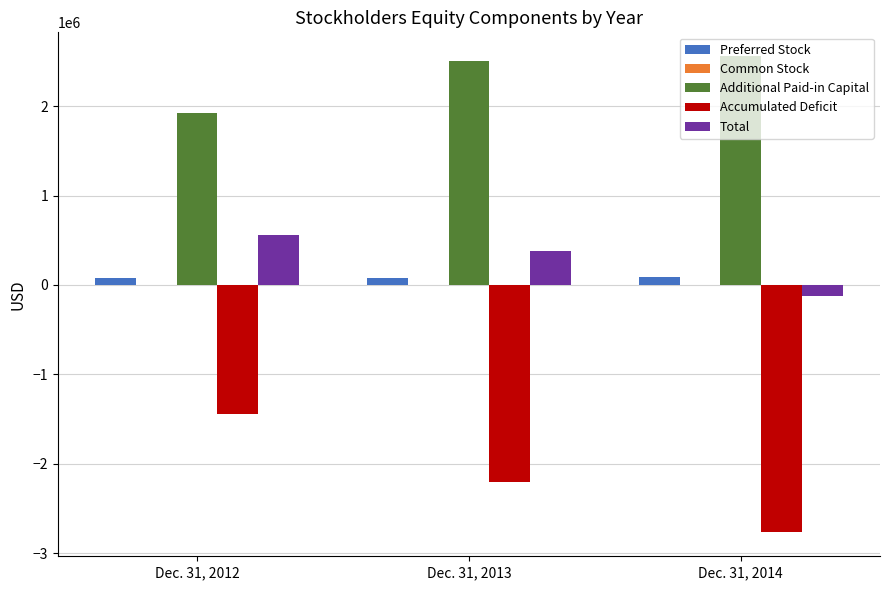

Is the value of Total at Dec. 31, 2012 greater than the value of Accumulated Deficit at Dec. 31, 2014?

Yes